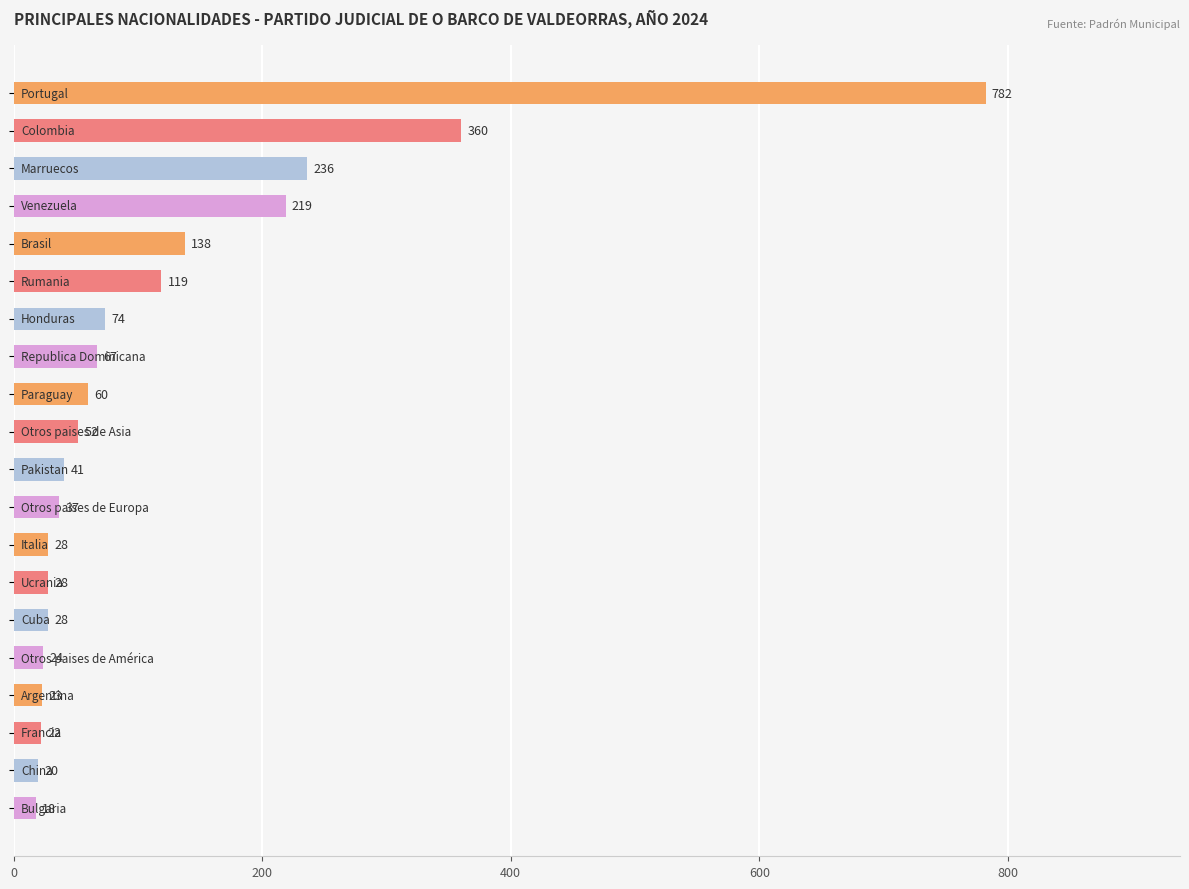

What is the average value?

119